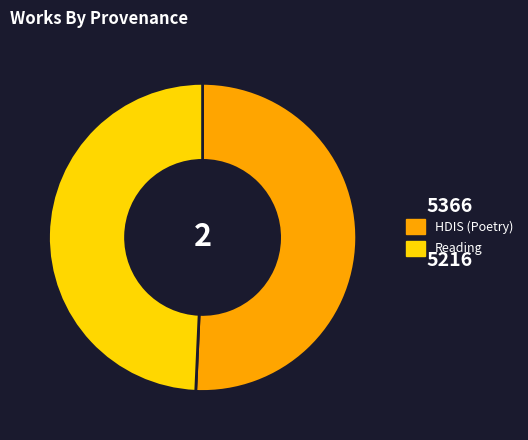

Rank the categories by value from highest to lowest.

HDIS (Poetry), Reading